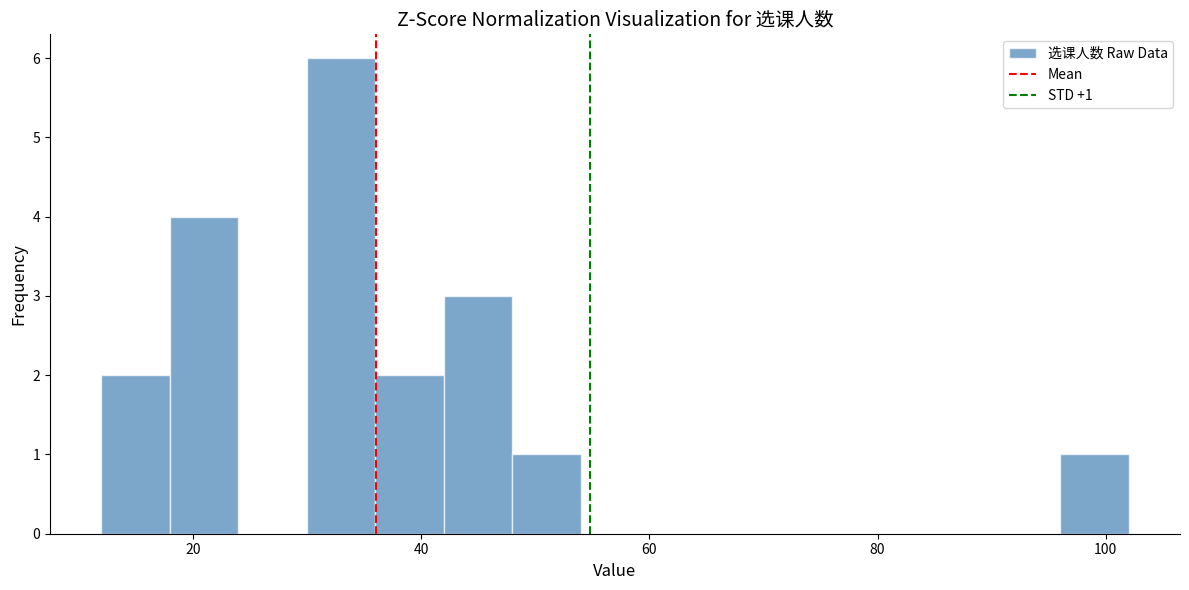

Read against the x-axis, roughly where is the centre of the tallest bar?

34